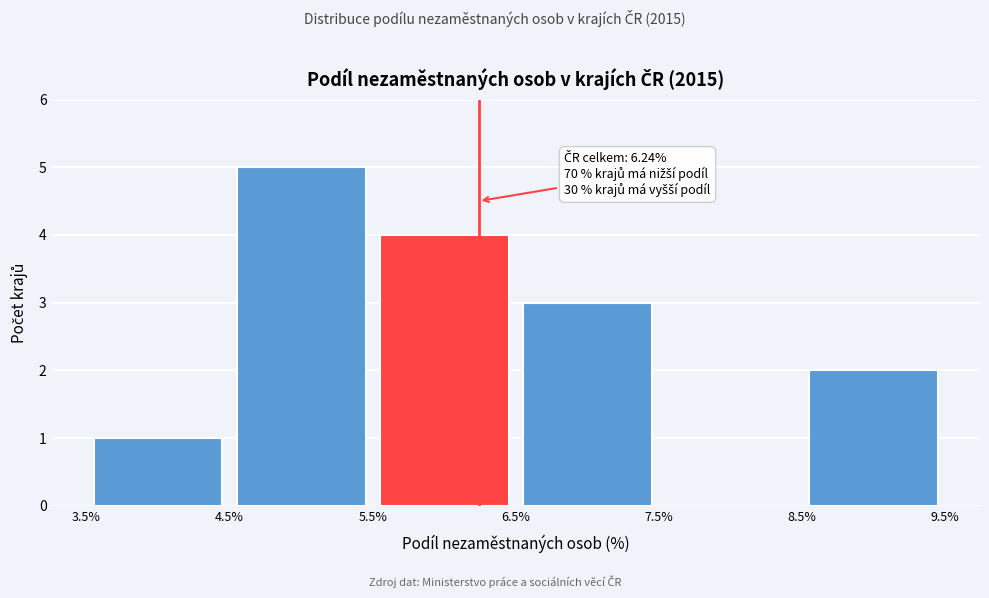

Over which range of the x-axis is the bar tallest?

4.5% to 5.5%